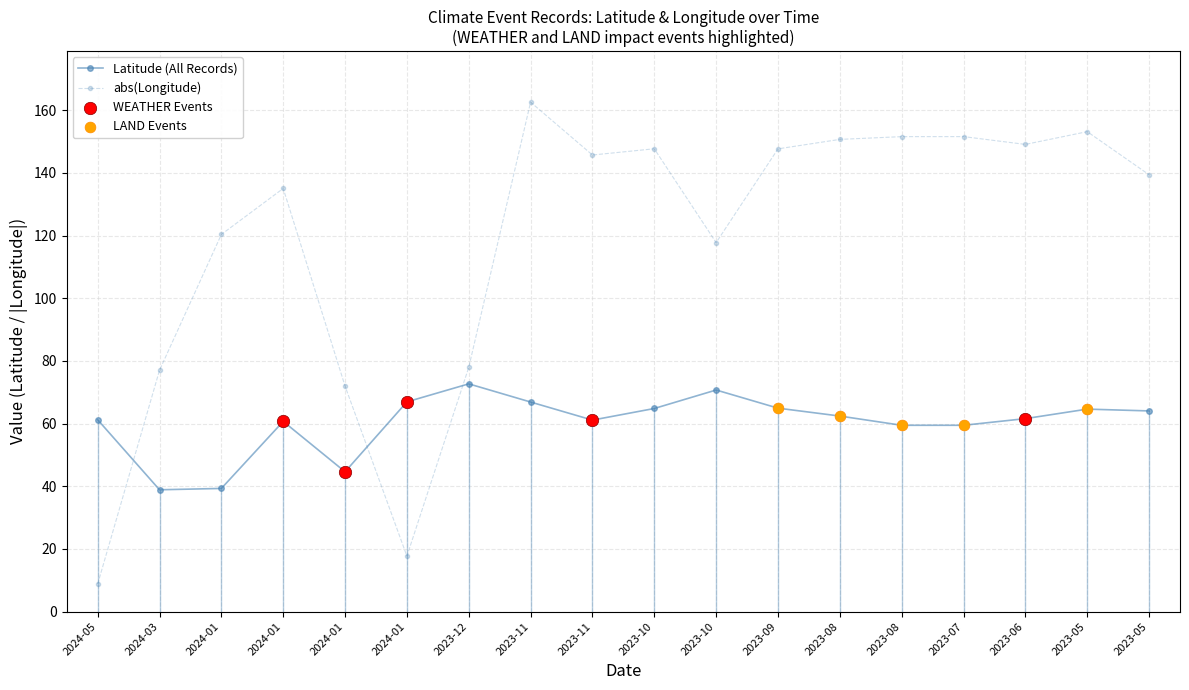

How many categories are shown in the chart?

18